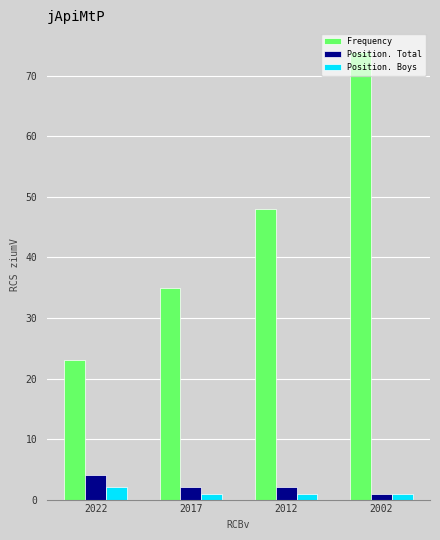

At which label is Frequency closest to 48?

2012